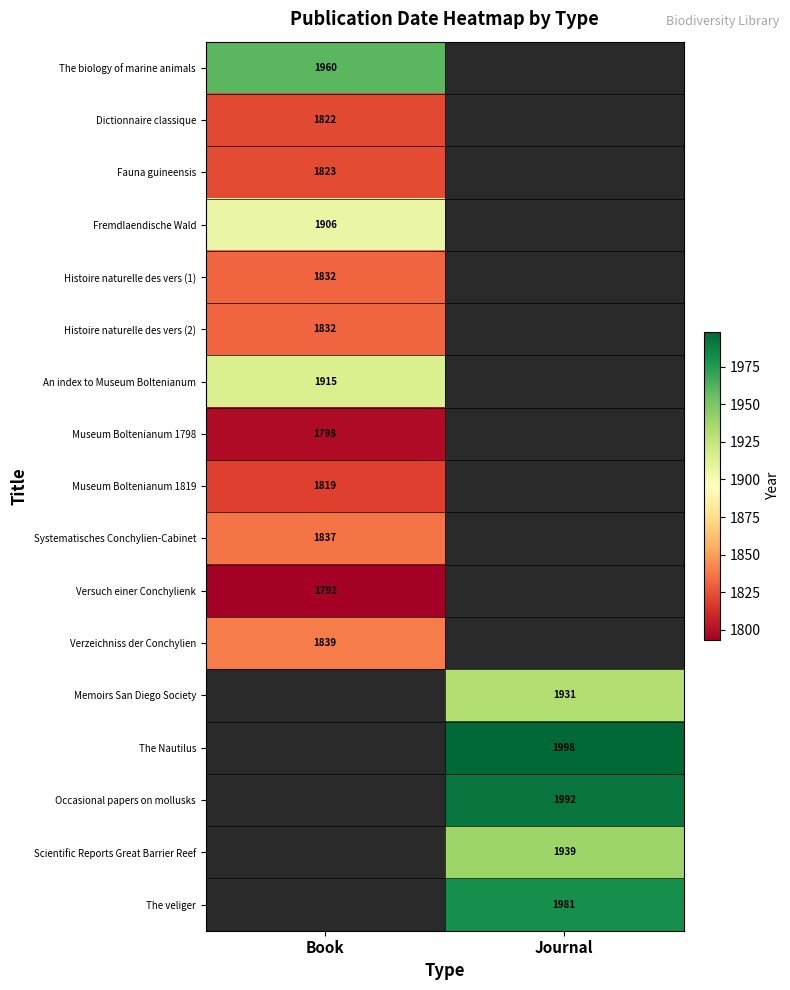

Between Book and Journal, which is larger?

Journal